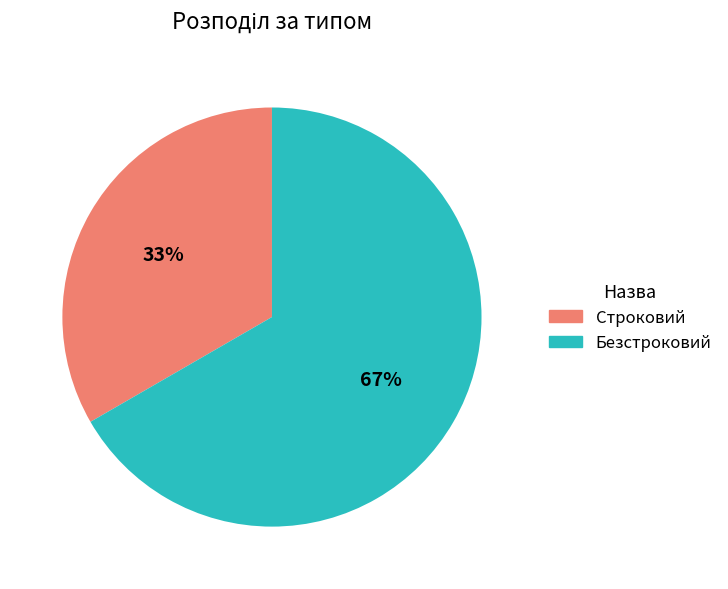

What is the ratio of the value at Строковий to the value at Безстроковий?

0.5